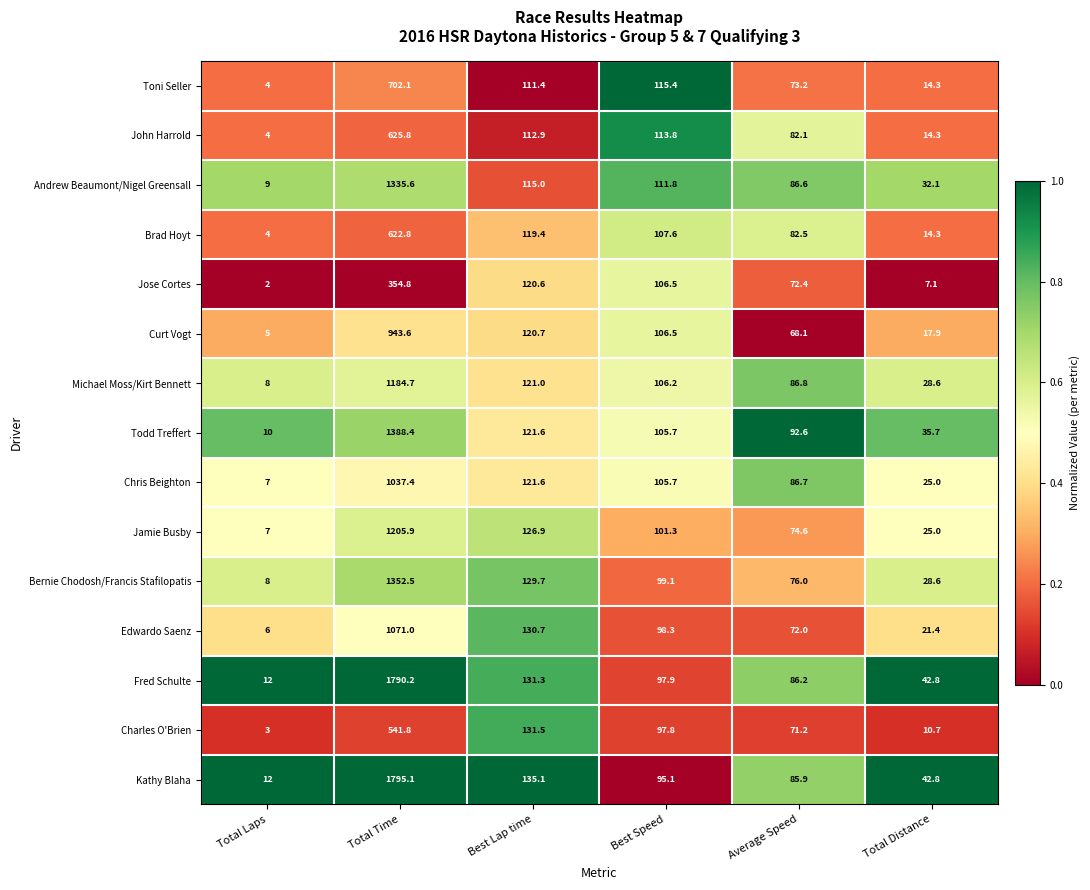

The Andrew Beaumont/Nigel Greensall series shows 12.4 at Total Laps. True or false?

False